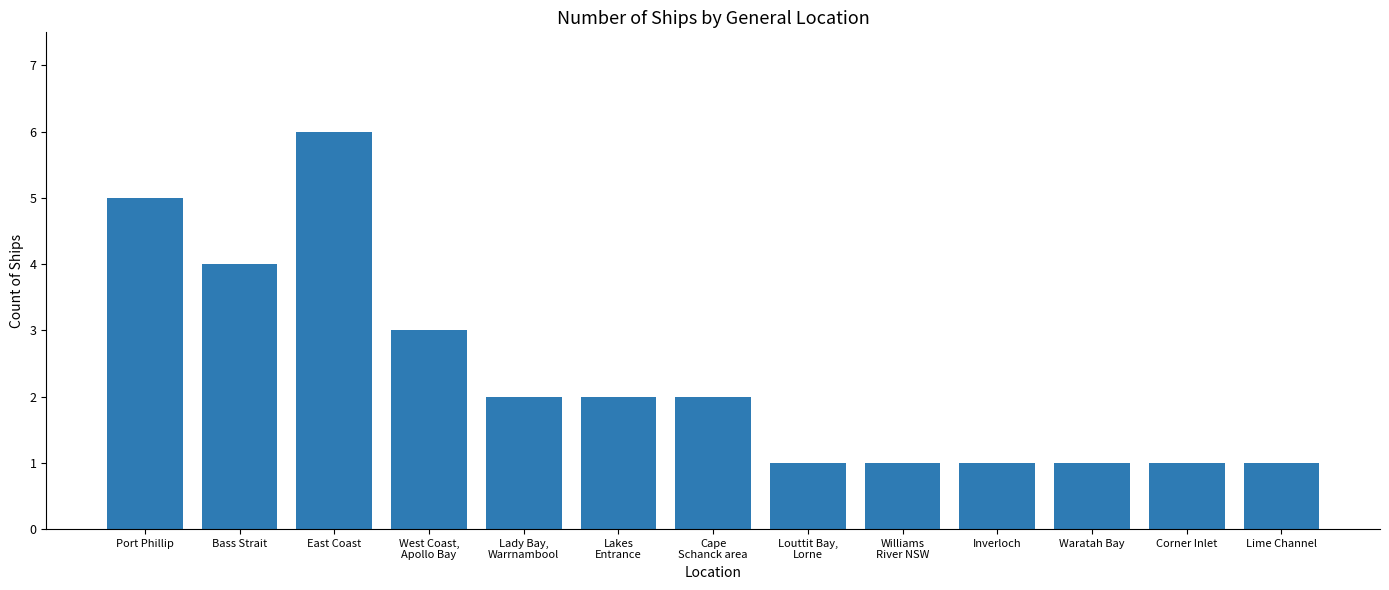

At which label does the data first exceed 2?

Port Phillip